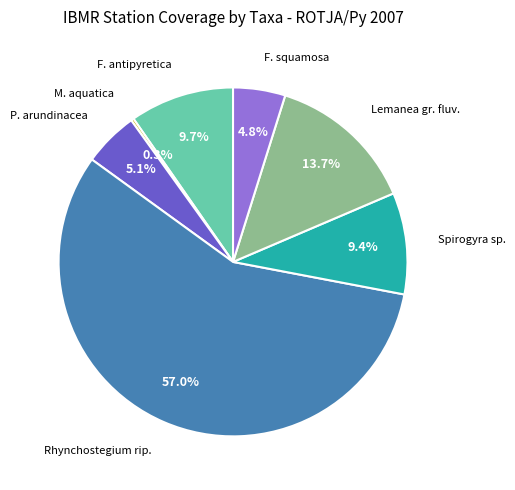

Is there any slice that represents more than half of the pie?

Yes